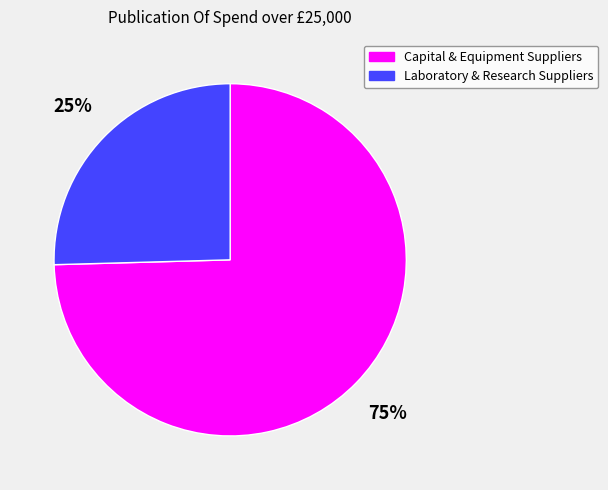

Is there any slice that represents more than half of the pie?

Yes